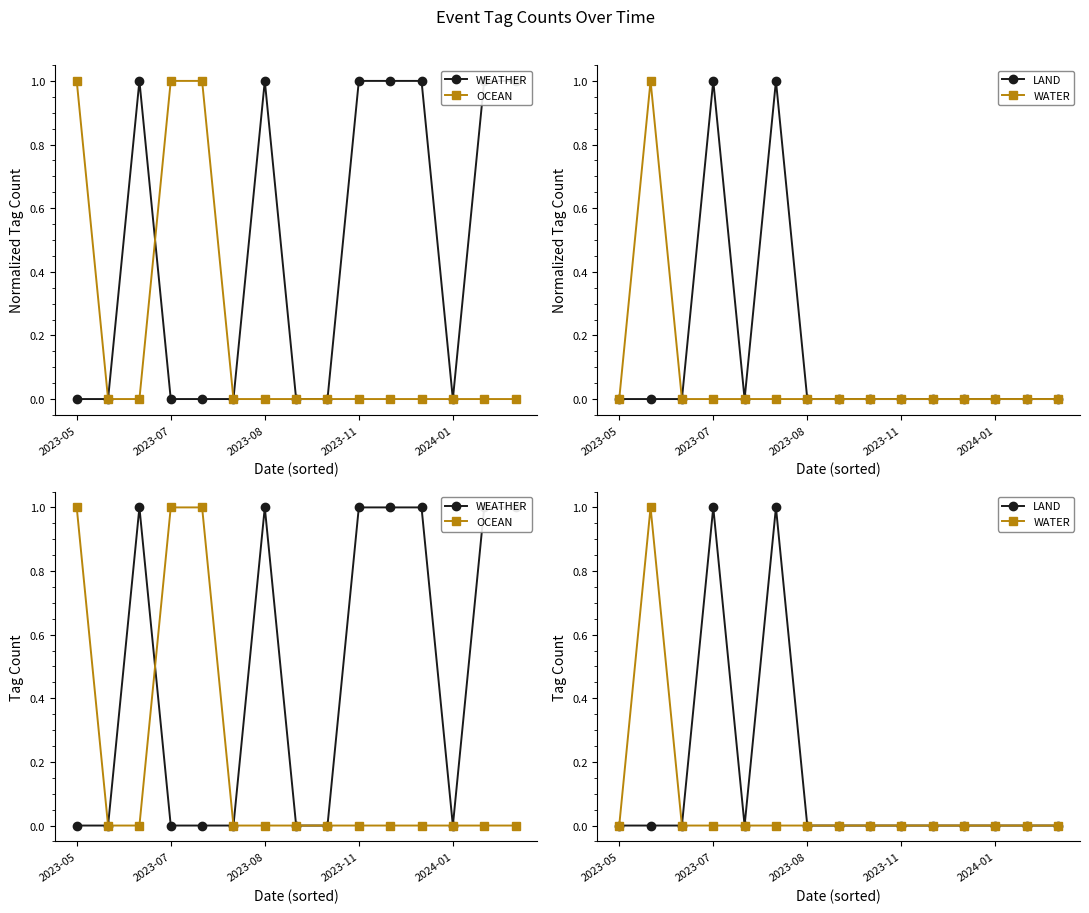

Reading left to right, what are all the values shown in this chart?

WEATHER: 0	0	1	0	0	0	1	0	0	1	1	1	0	1	1
OCEAN: 1	0	0	1	1	0	0	0	0	0	0	0	0	0	0
LAND: 0	0	0	1	0	1	0	0	0	0	0	0	0	0	0
WATER: 0	1	0	0	0	0	0	0	0	0	0	0	0	0	0